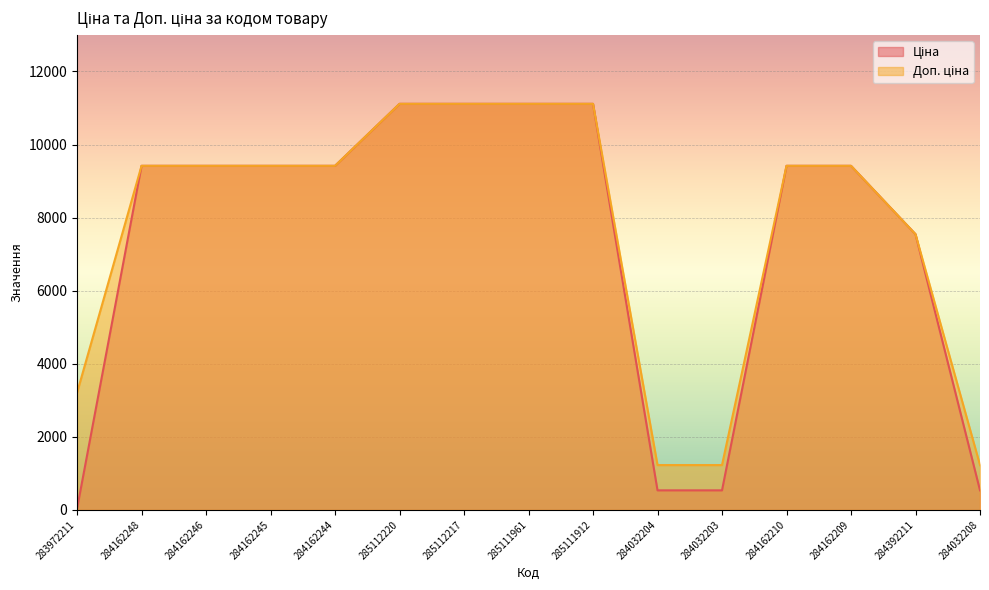

How many lines are shown in the chart?

2